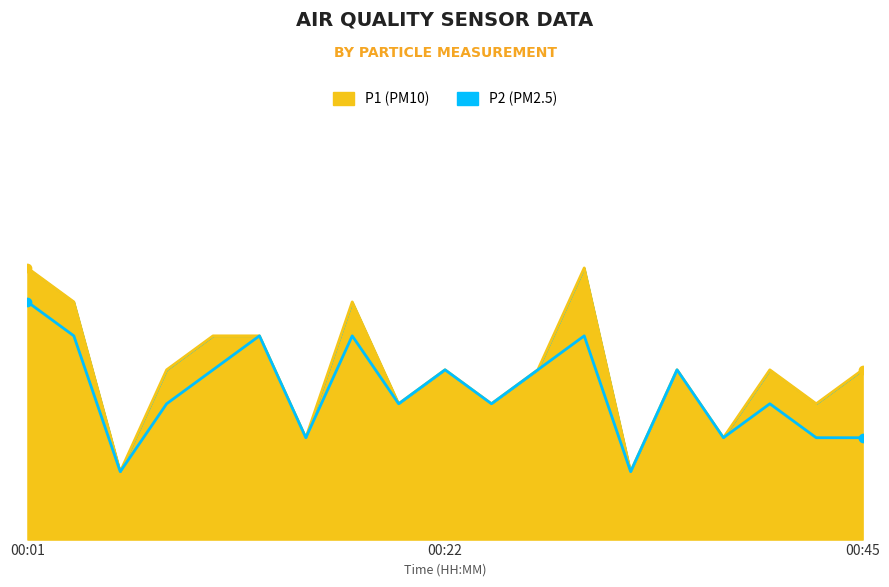

True or false: P2 has a value of 6 at 00:08.

False